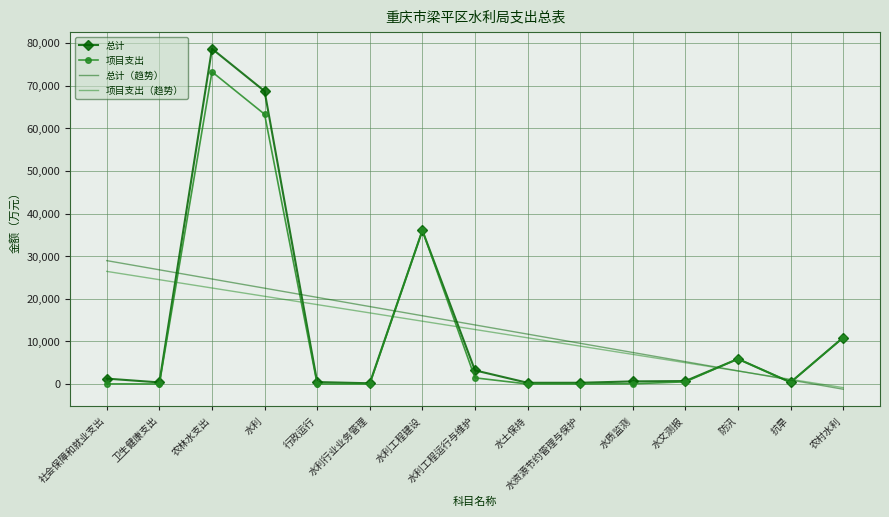

Which series ends up on top after the final intersection of 项目支出（趋势） and 项目支出?

项目支出